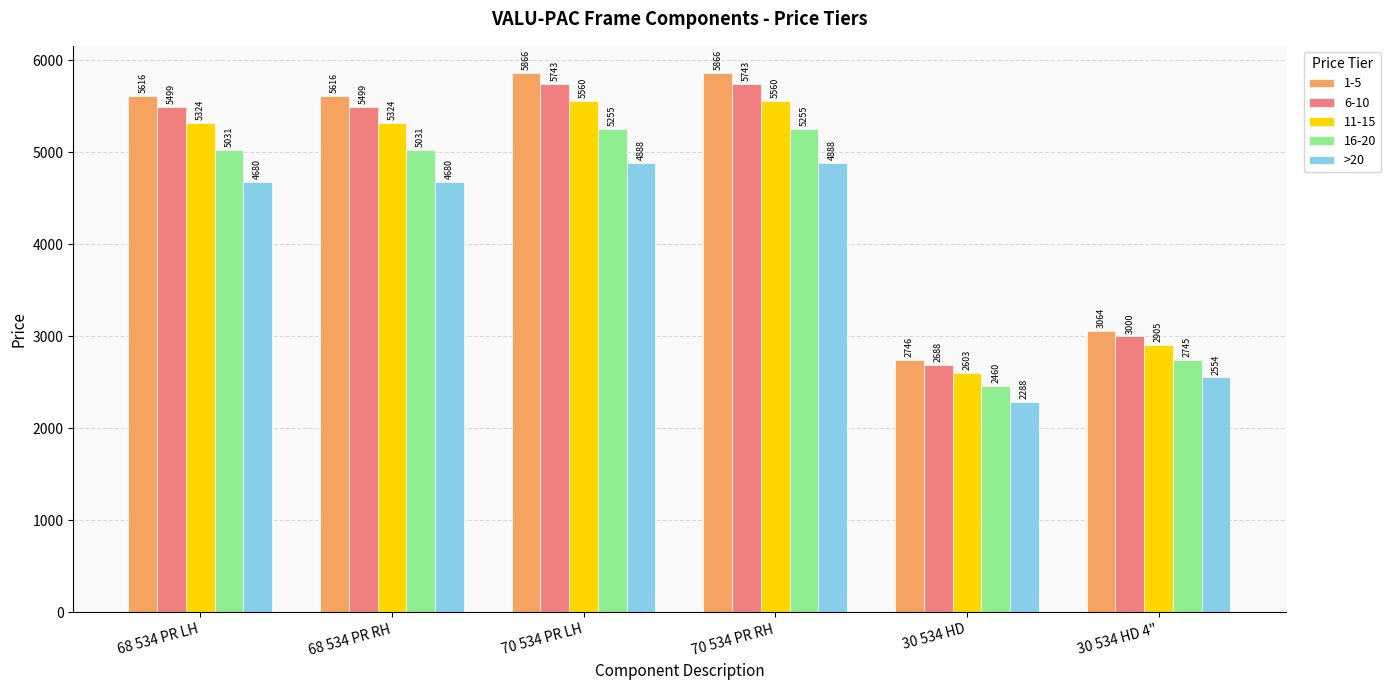

Which series has the widest spread of values?

1-5